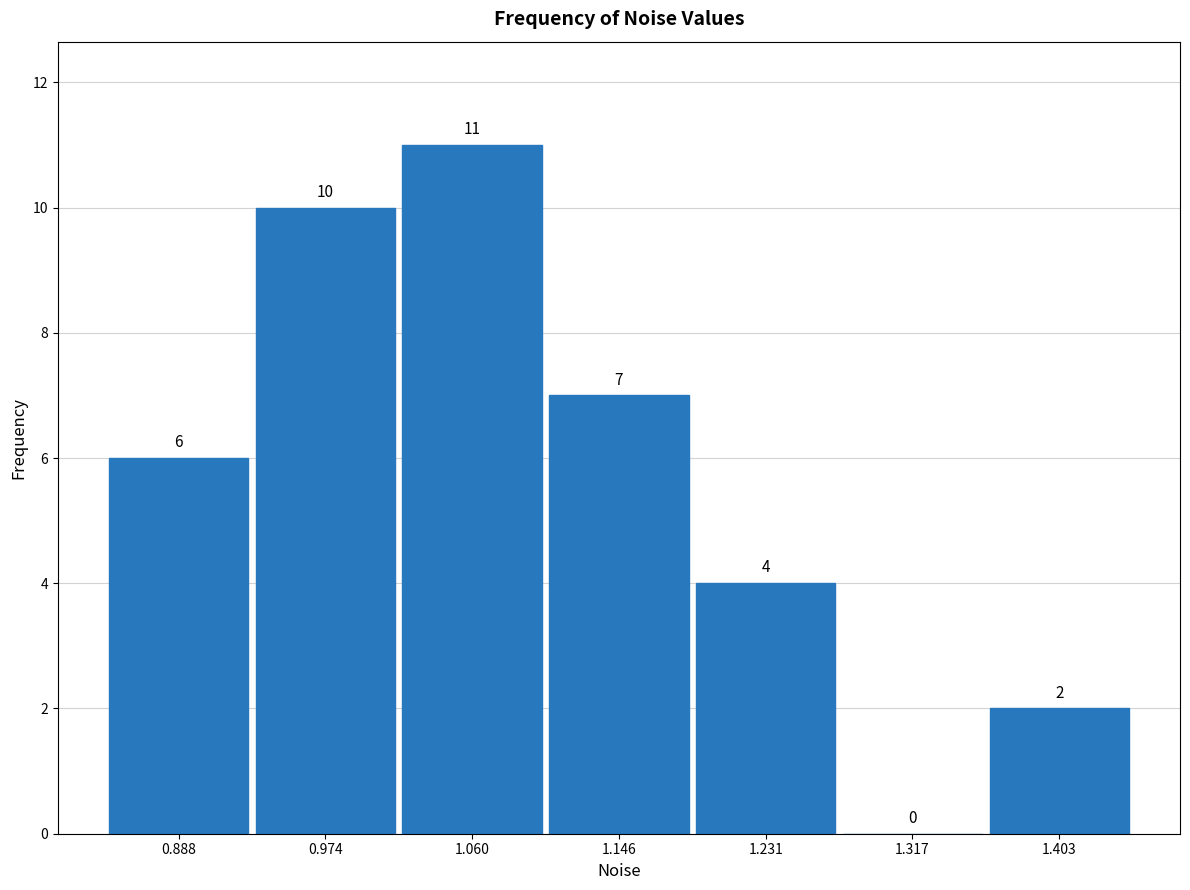

How tall is the bar that spans 1.10 to 1.19 on the x-axis? The bar edges are not printed on the chart, so give them approximately, as read against the axis.

7